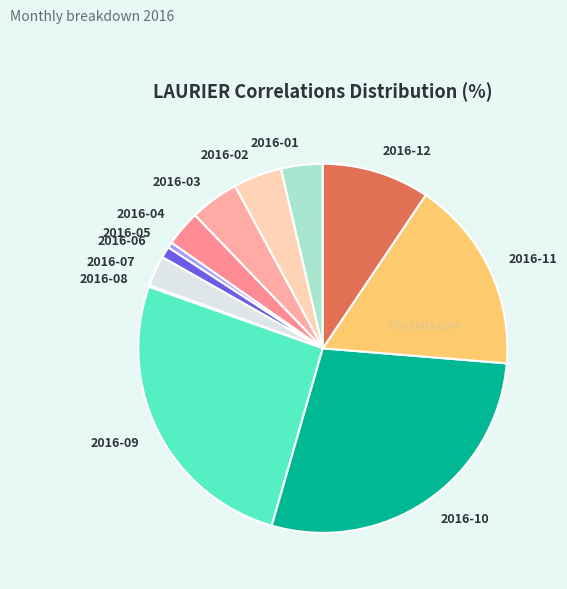

Is the sum of 2016-10 and 2016-01 greater than half?

No